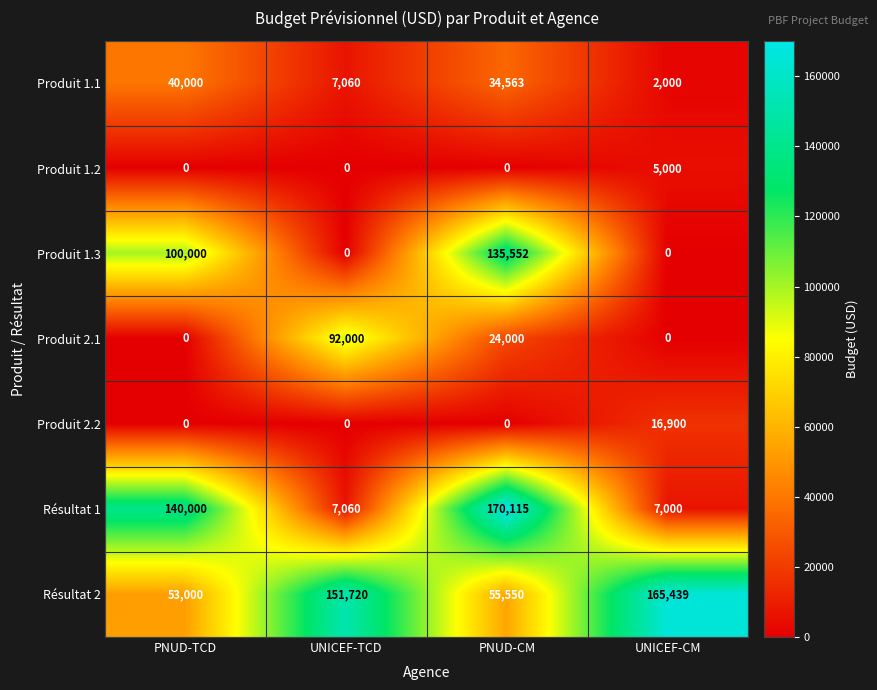

How many values in the Produit 2.2 series exceed 0?

1